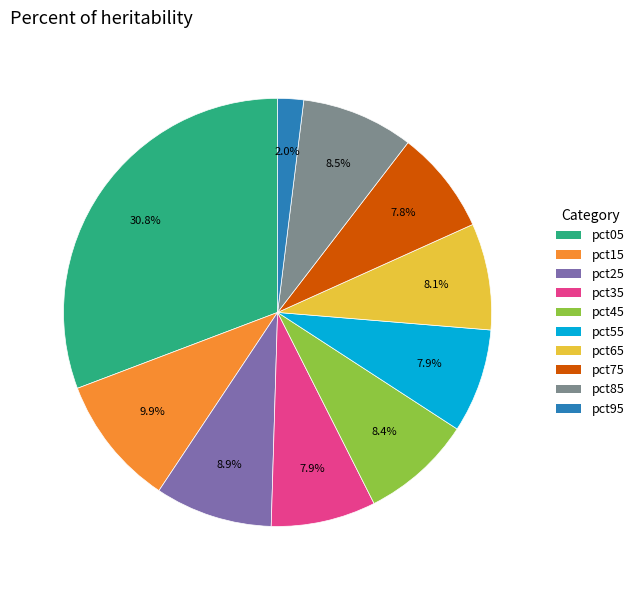

To the nearest percent, what is the combined percentage of pct05 and pct75?

39%